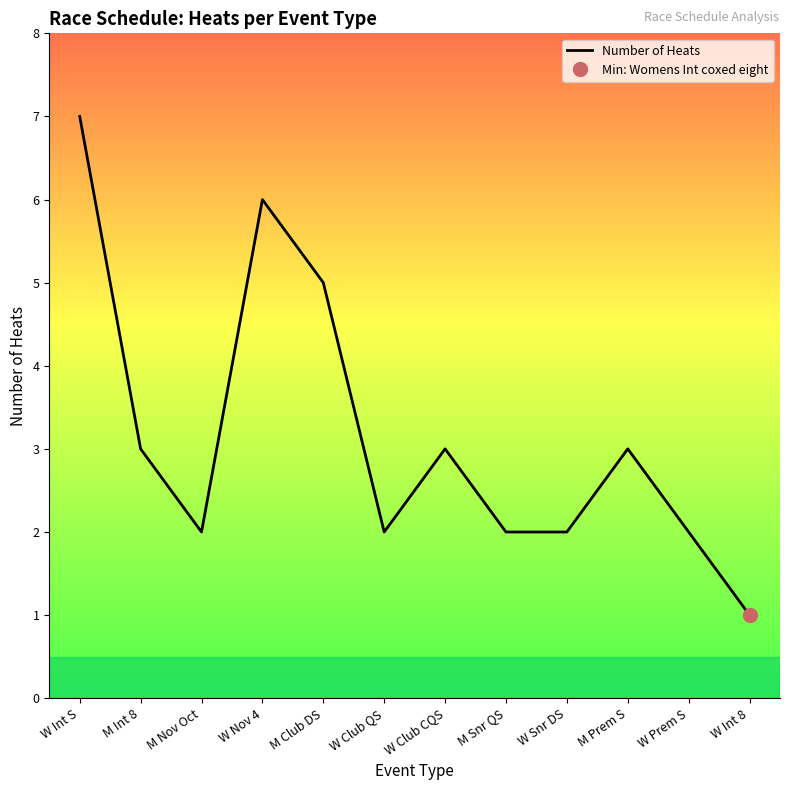

What is the label of the 6th point from the right?

W Club CQS